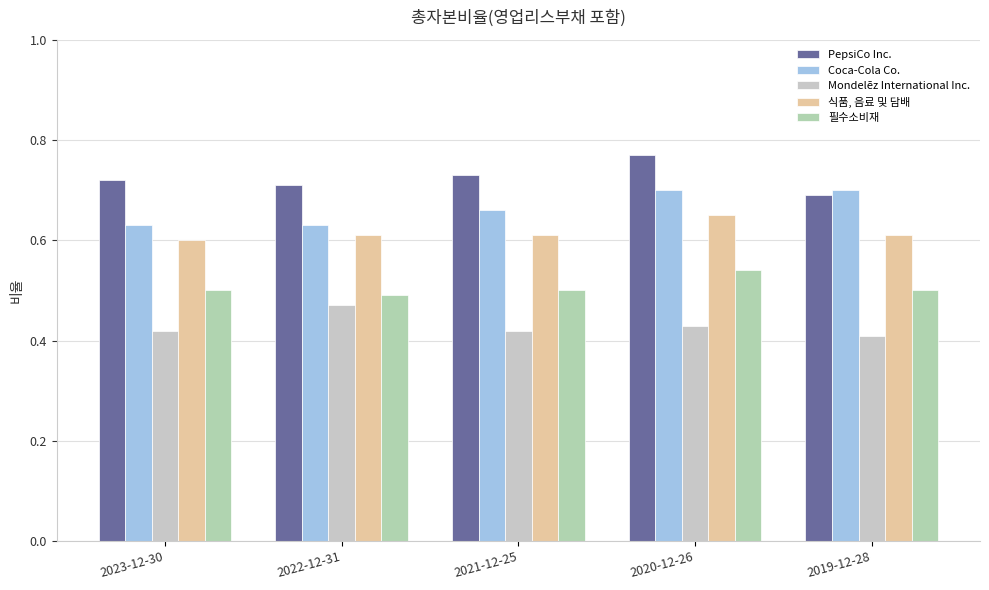

What is the difference between the highest and lowest values at 2020-12-26?

0.3